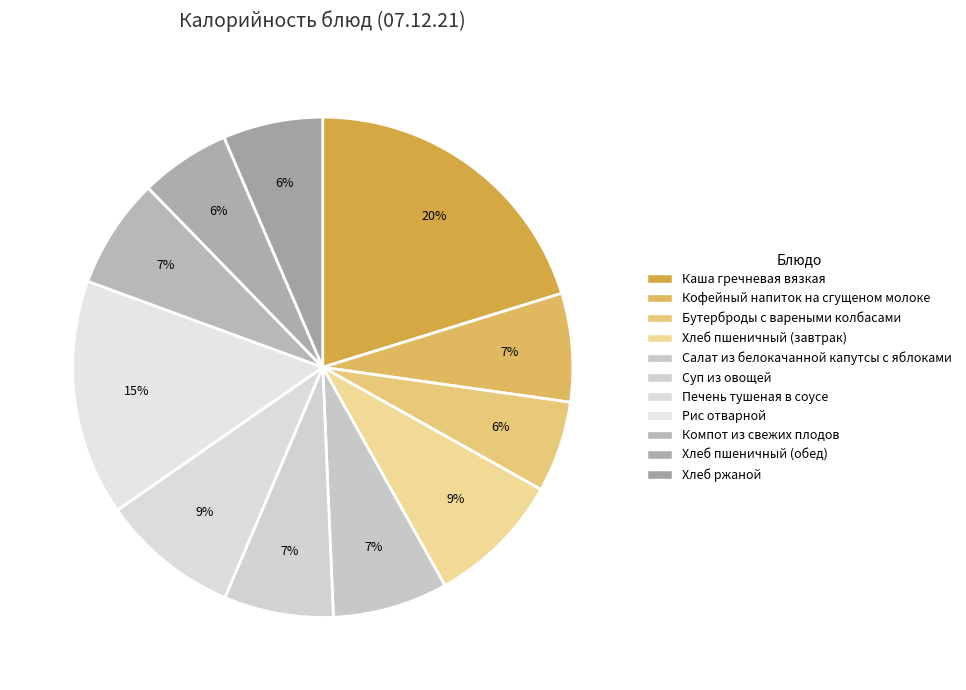

What is the total percentage of Хлеб пшеничный (завтрак) and Салат из белокачанной капутсы с яблоками?

16.2%